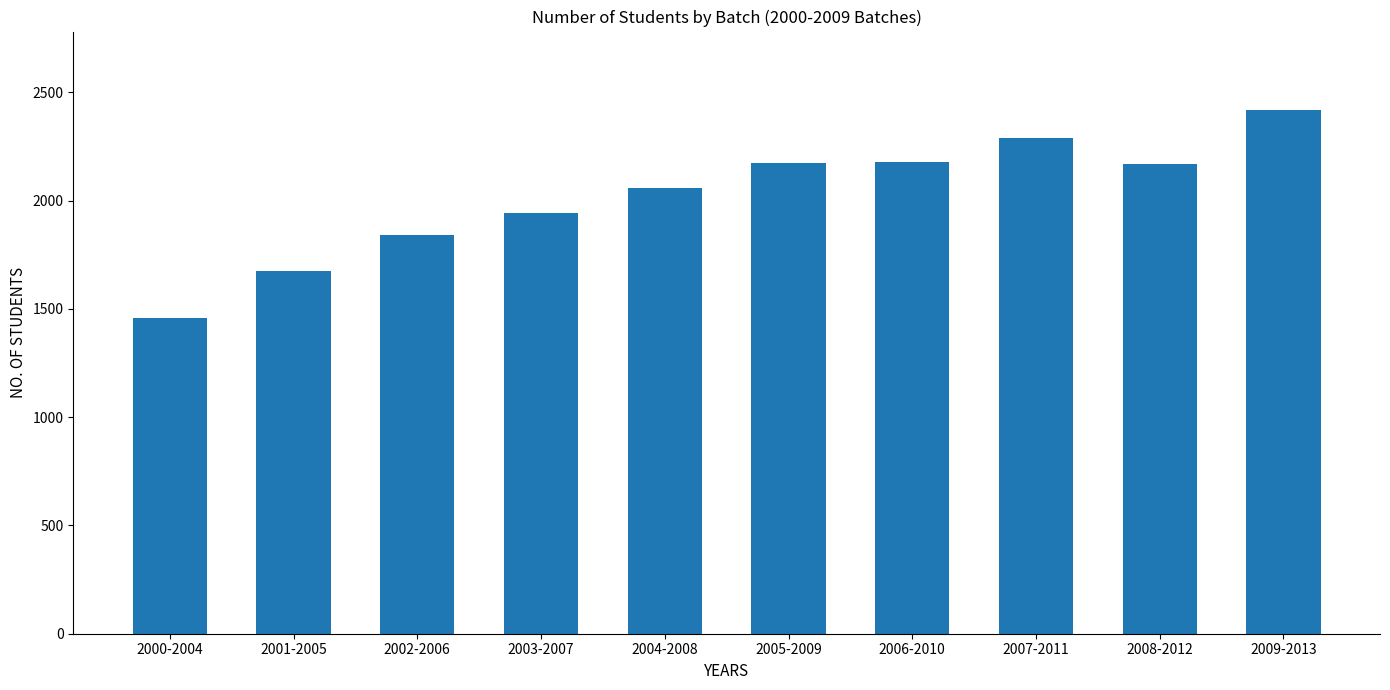

At which category does the chart reach its peak across all series?

2009-2013